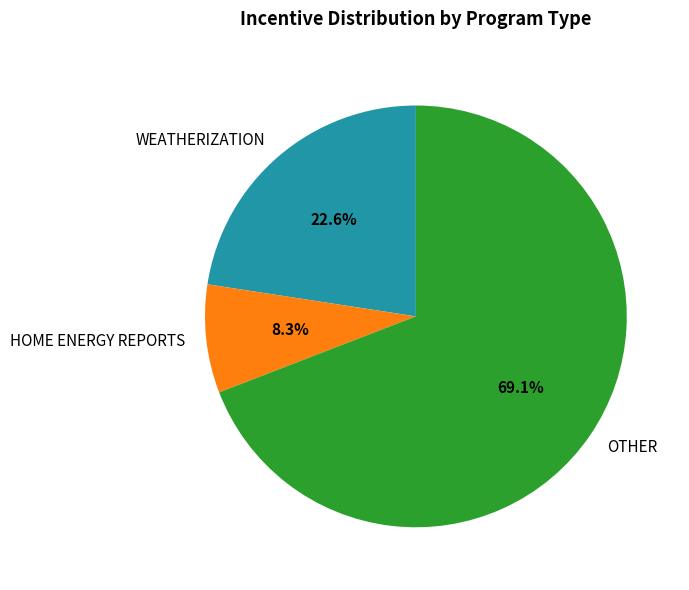

To the nearest percent, what is the difference between the largest and smallest slice percentages?

61%